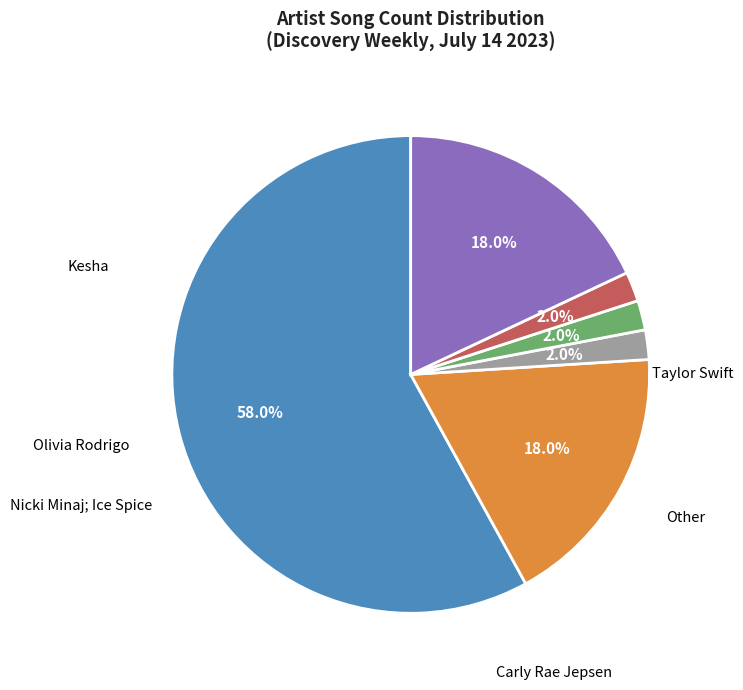

True or false: Carly Rae Jepsen accounts for 2% of the total.

True